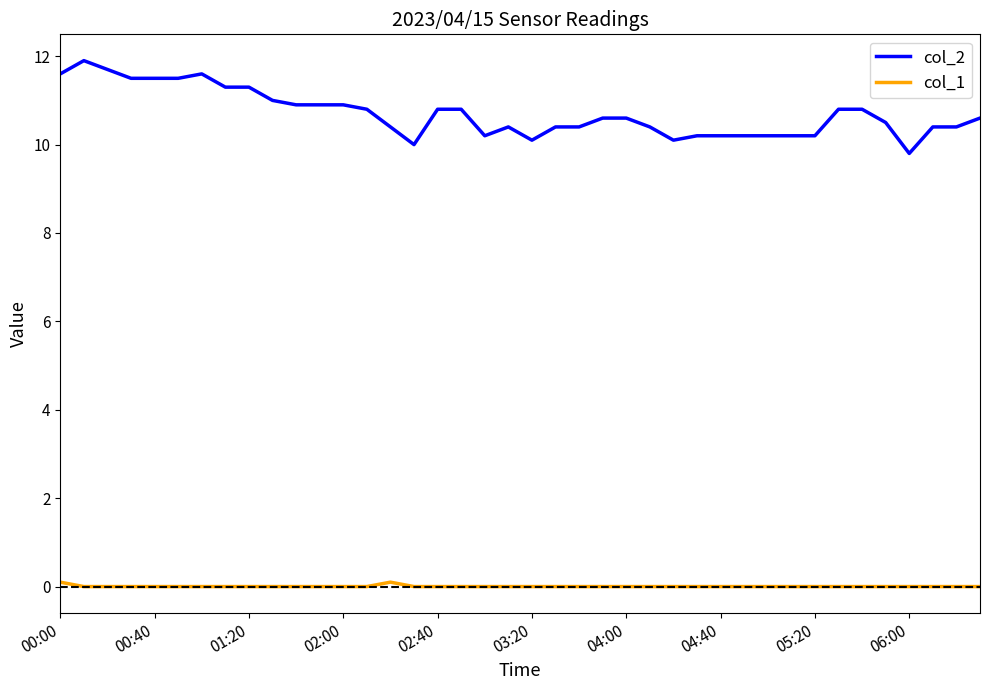

What is the greatest value displayed?

11.9